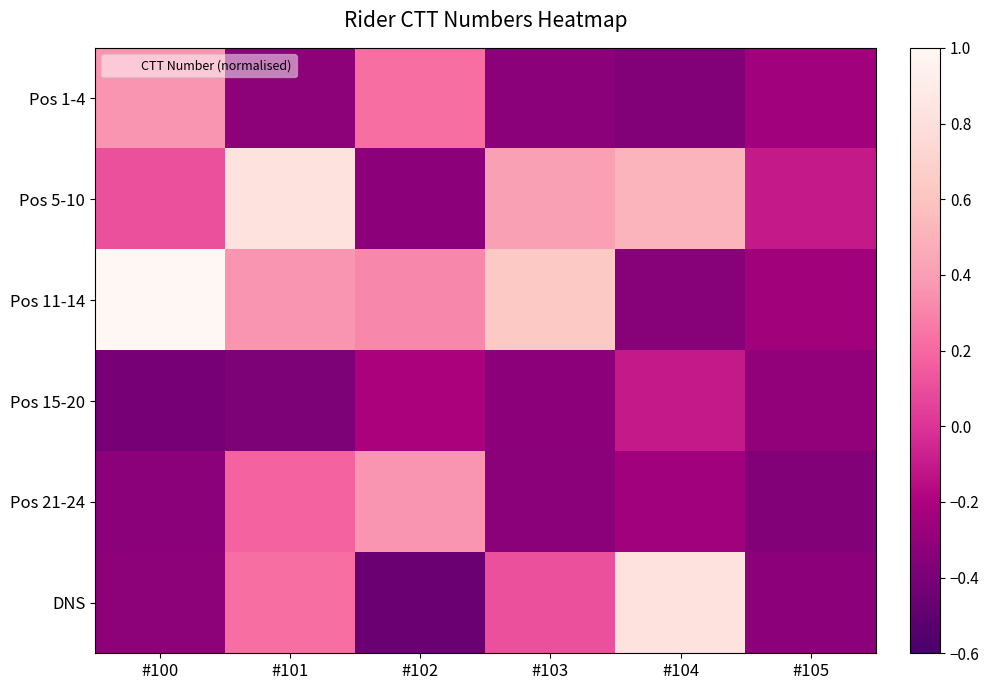

At how many categories does at least one series exceed 0?

5